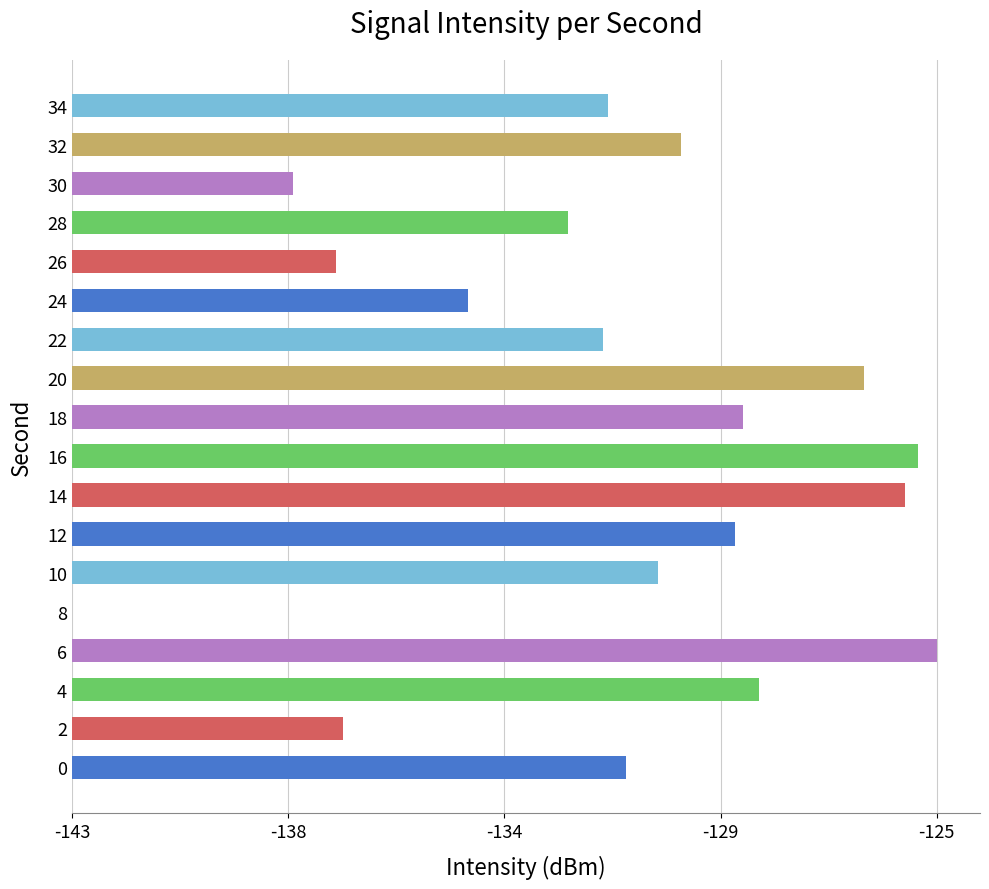

Are the bars horizontal?

Yes